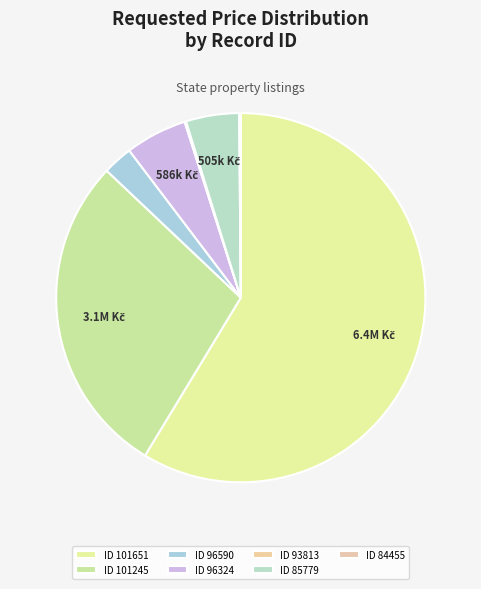

How many segments does this pie chart have?

7